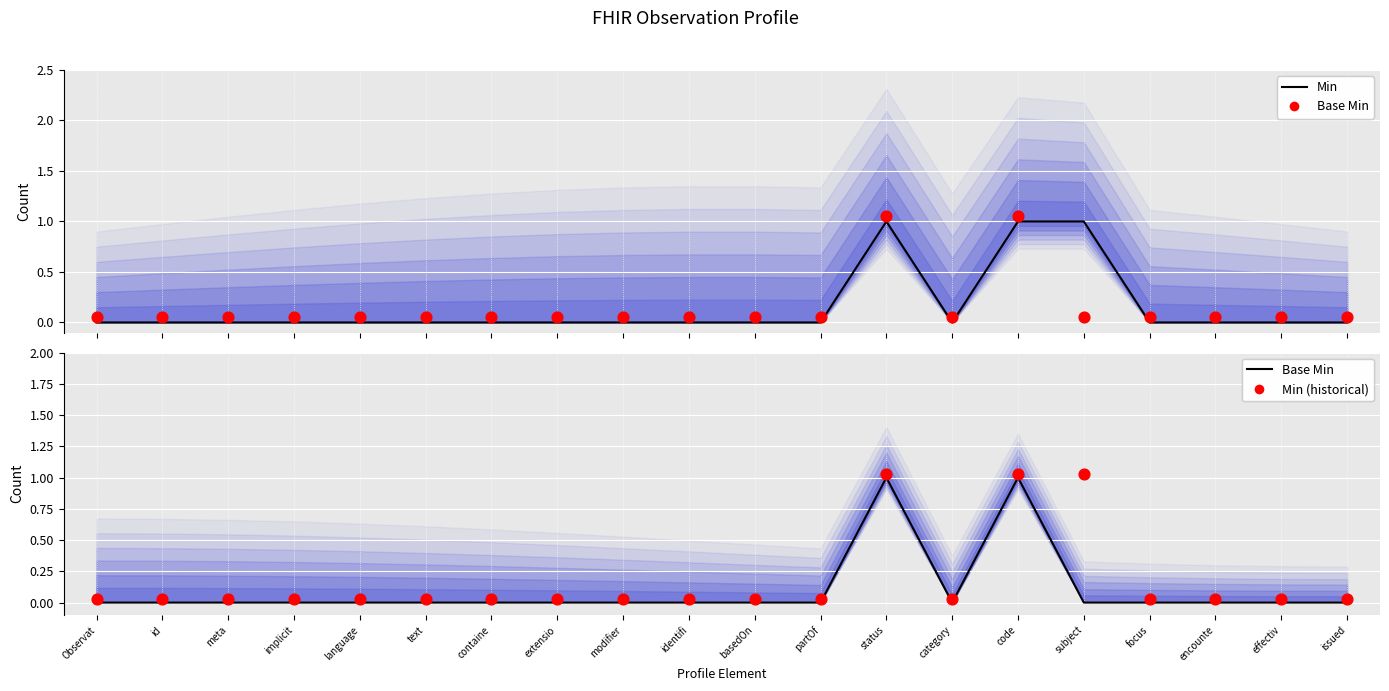

Which series has the largest total across all categories?

Min (historical)